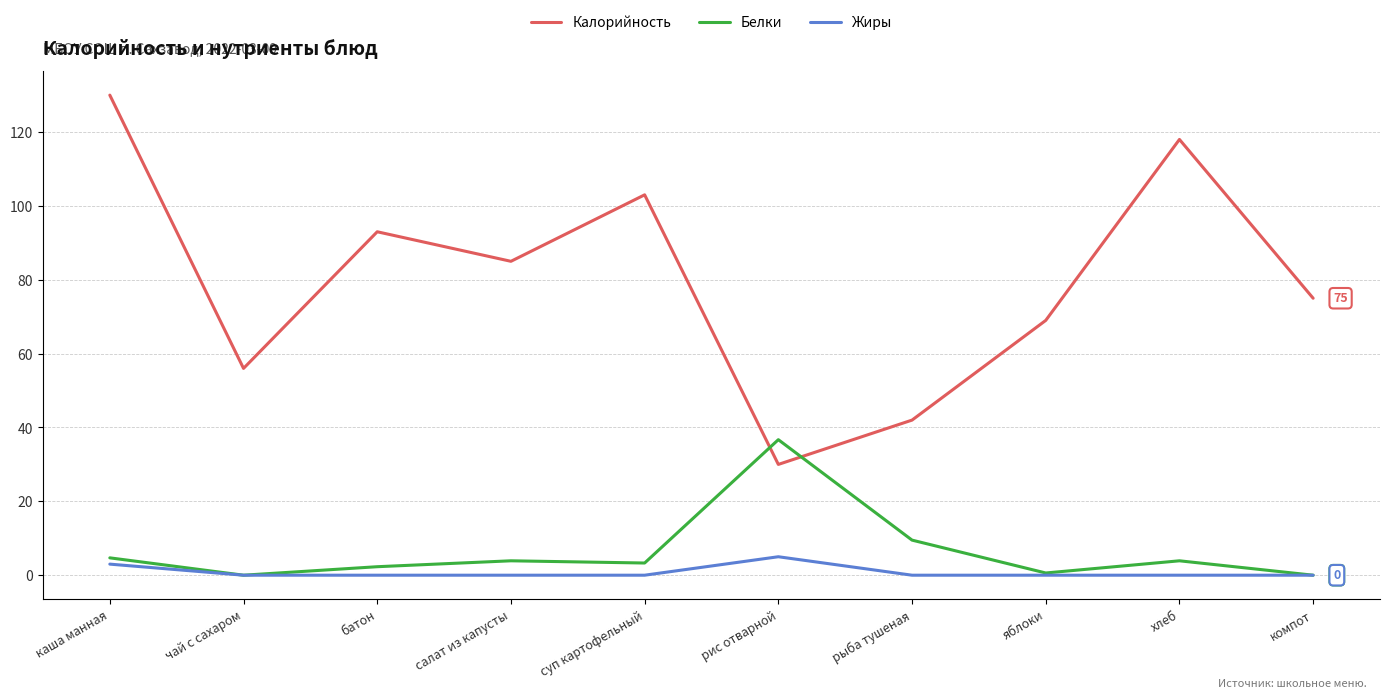

Which label corresponds to the largest value in the chart?

каша манная